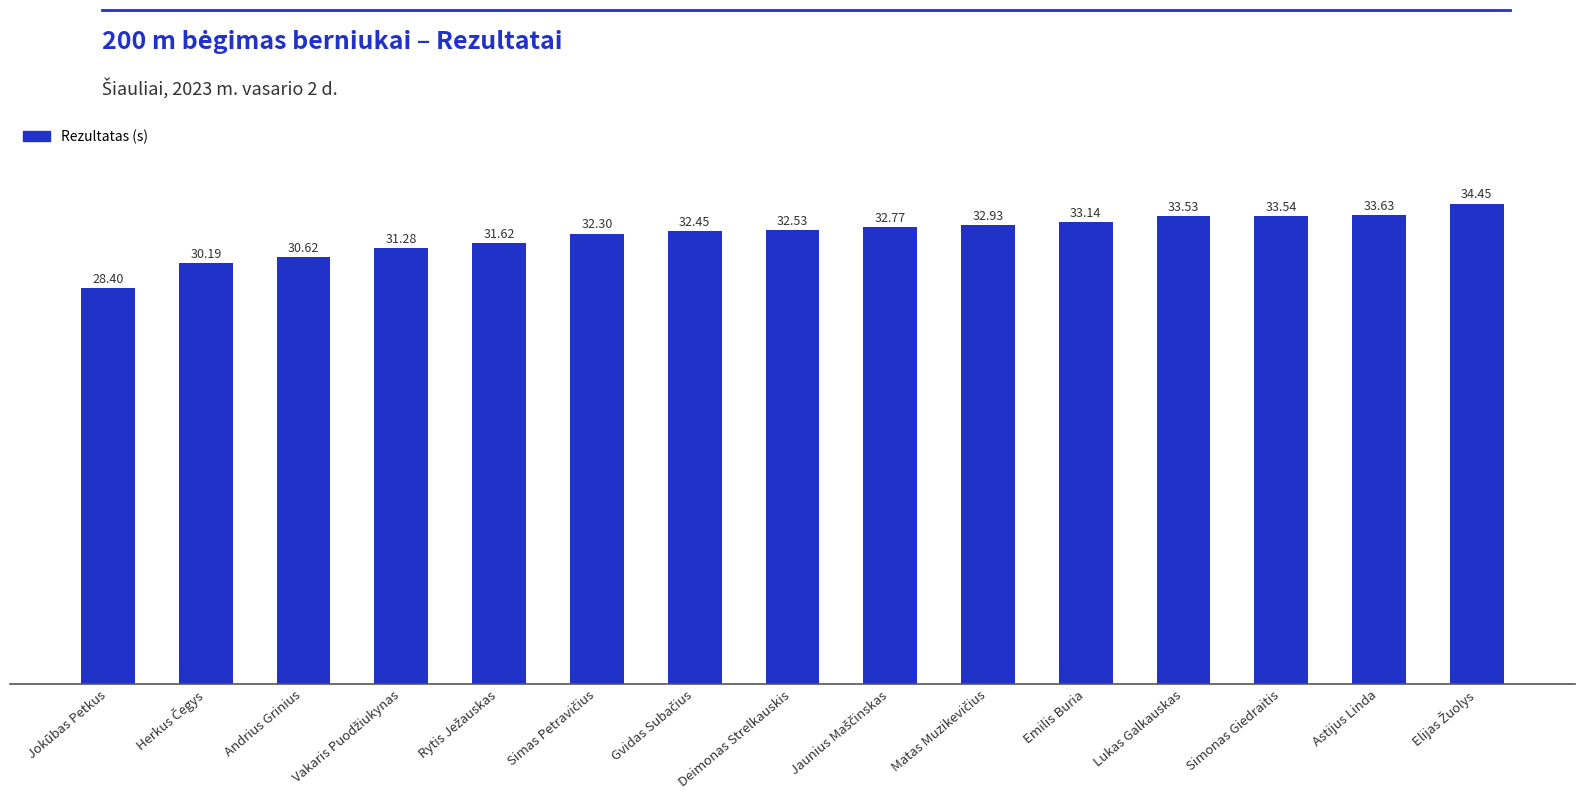

What is the label of the 4th bar from the right?

Lukas Galkauskas